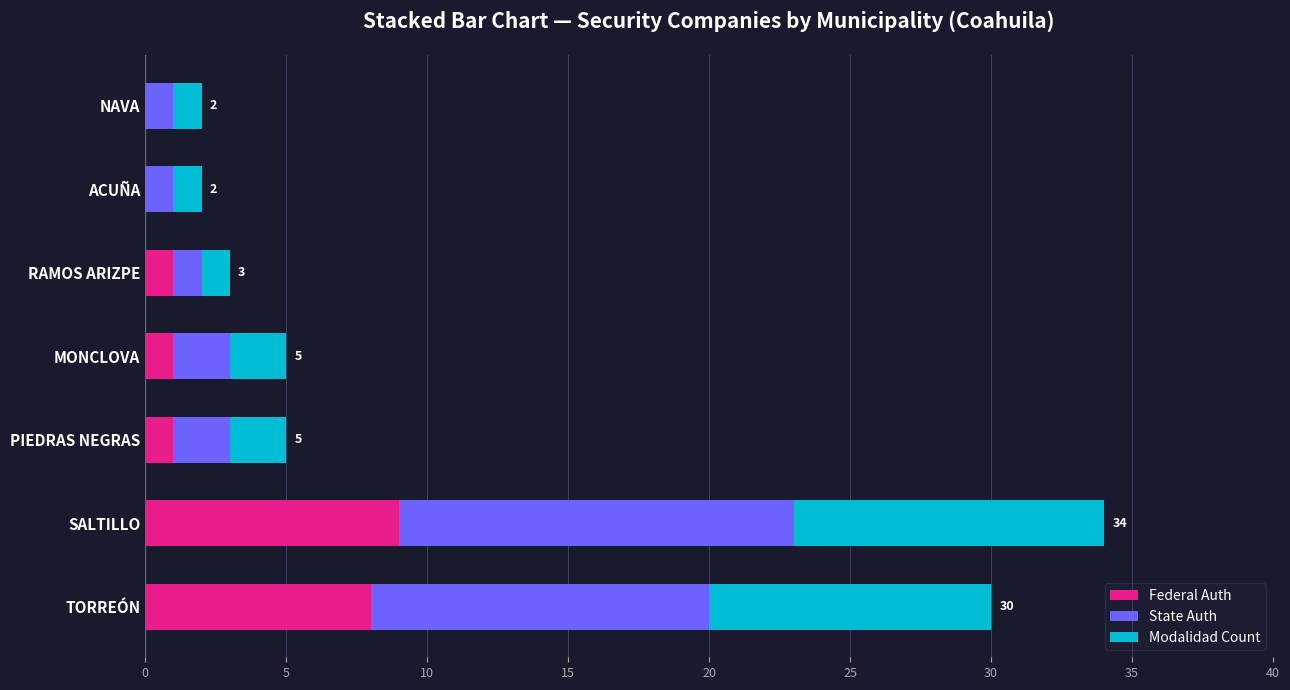

What is the maximum value for Federal Auth?

9